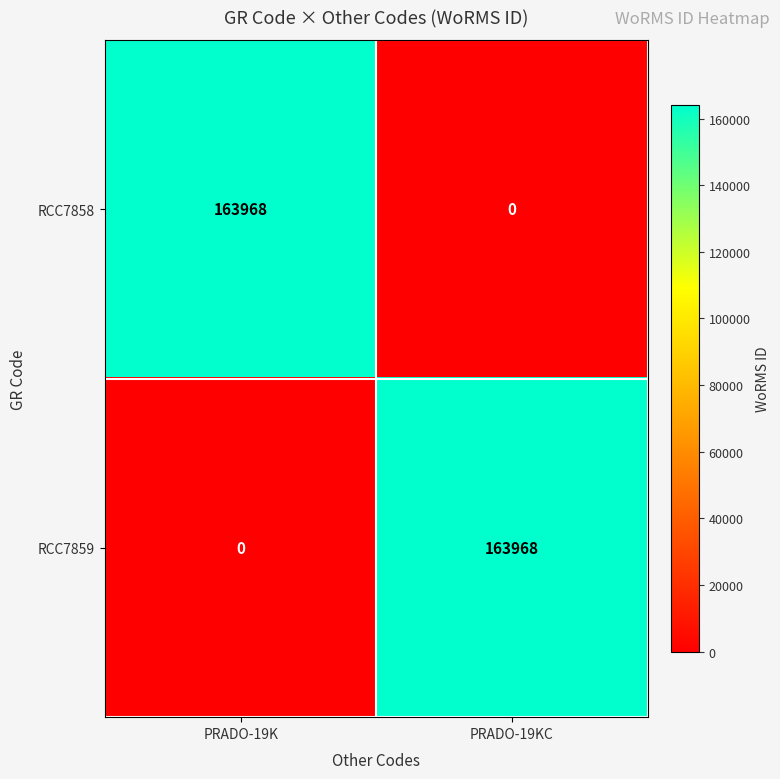

Read the RCC7858 value at PRADO-19K, to the nearest 10.

163970